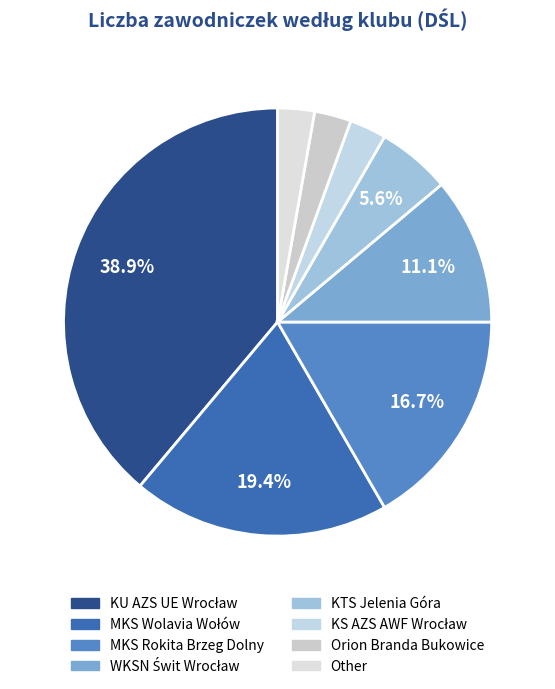

How many slices are in this pie chart?

8